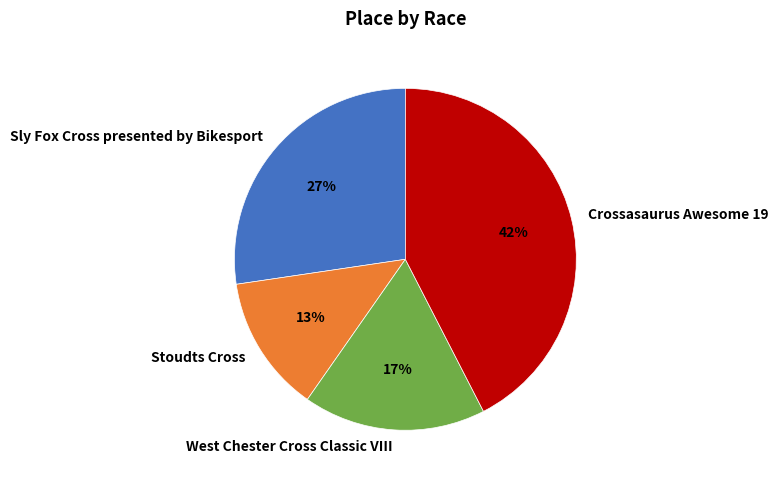

To the nearest percent, what percentage of the pie is Crossasaurus Awesome 19?

42%